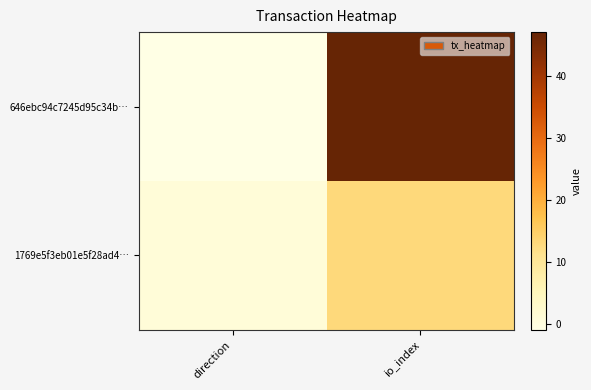

Reading left to right, list all the values displayed in this chart.

646ebc94c7245d95c34b…: direction=-1	io_index=47
1769e5f3eb01e5f28ad4…: direction=1	io_index=13